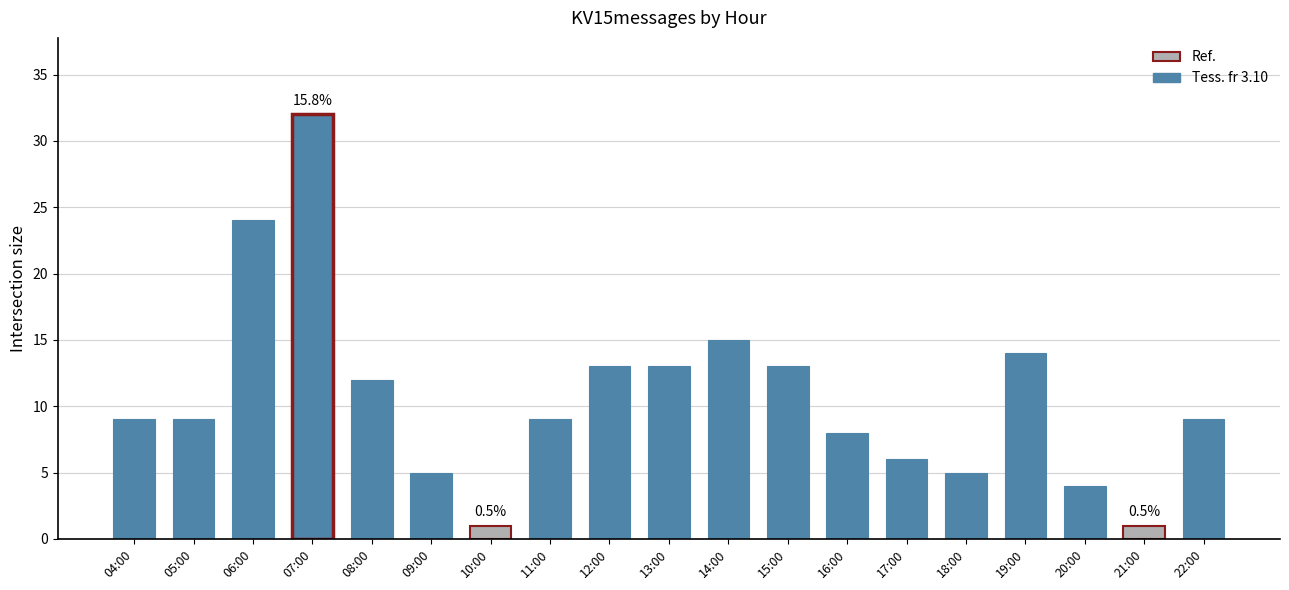

Reading left to right, what are all the values shown in this chart?

9	9	24	32	12	5	1	9	13	13	15	13	8	6	5	14	4	1	9